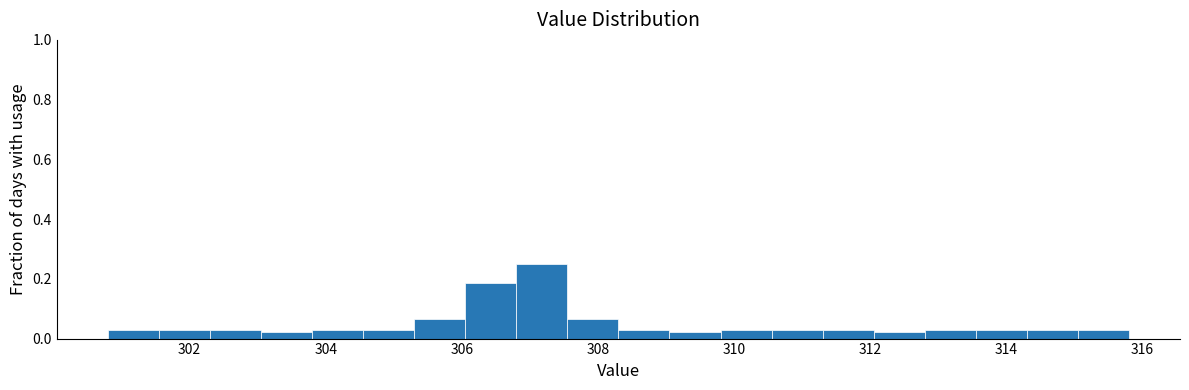

Read against the x-axis, roughly where is the centre of the tallest bar?

307.2